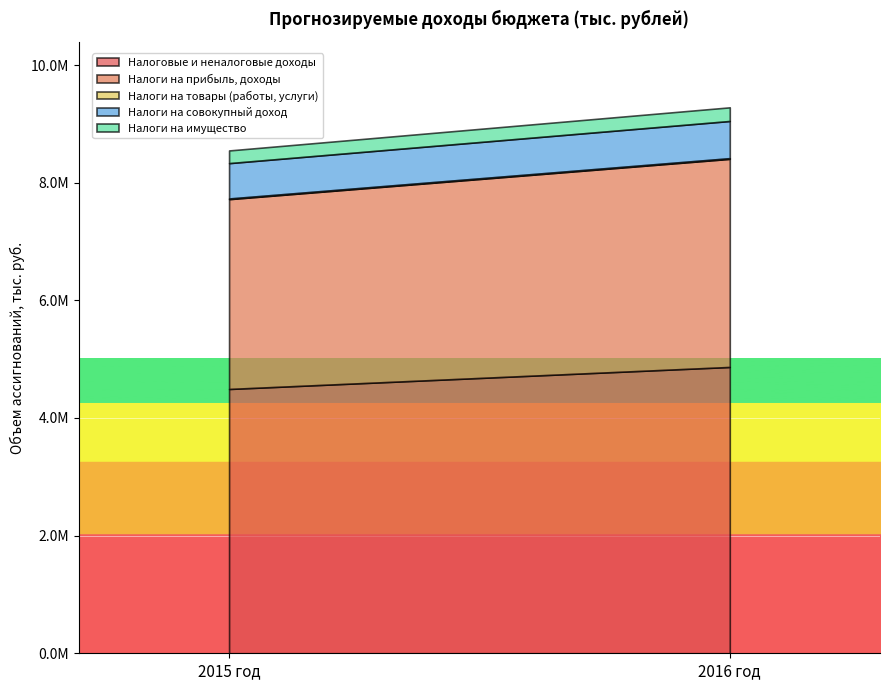

Which series has the widest spread of values?

Налоговые и неналоговые доходы